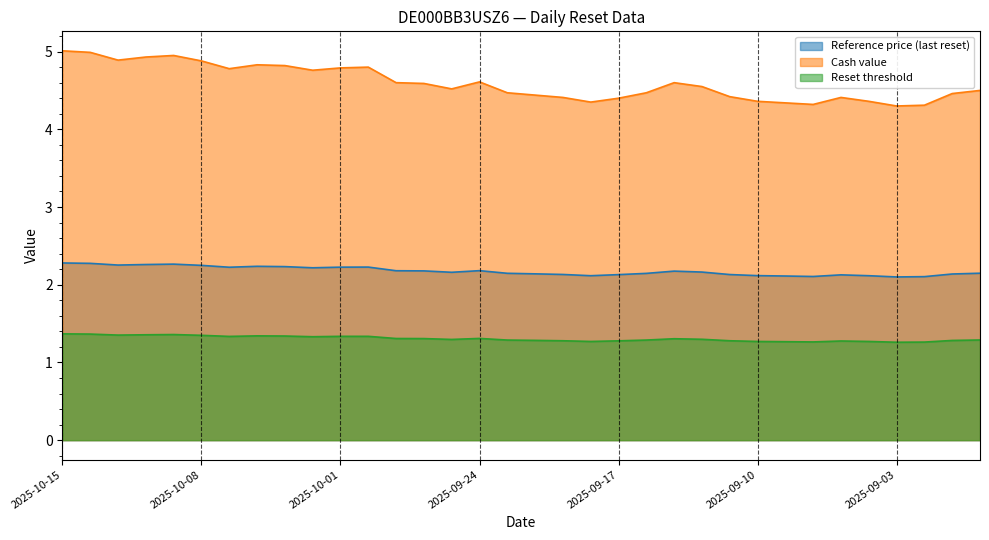

What is the label of the 30th point from the left?

2025-09-04